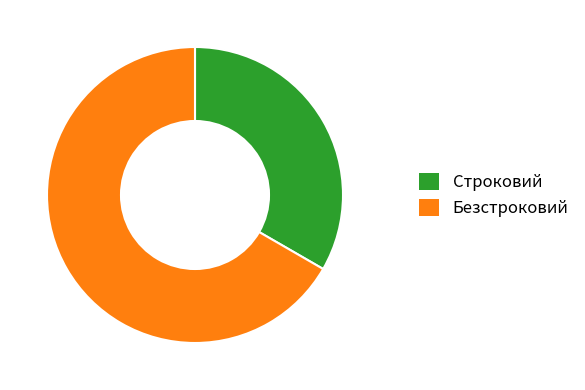

Is it true that Строковий is 33% of the pie?

True